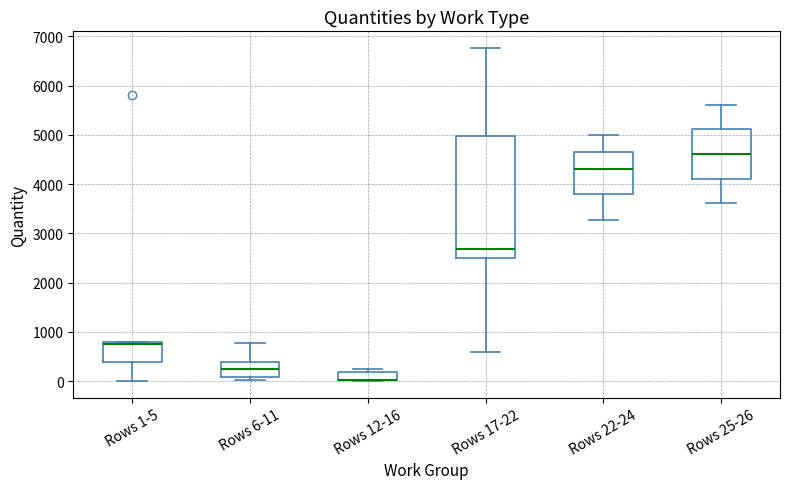

Which box is the tallest, from its lower edge to its upper edge?

Rows 17-22